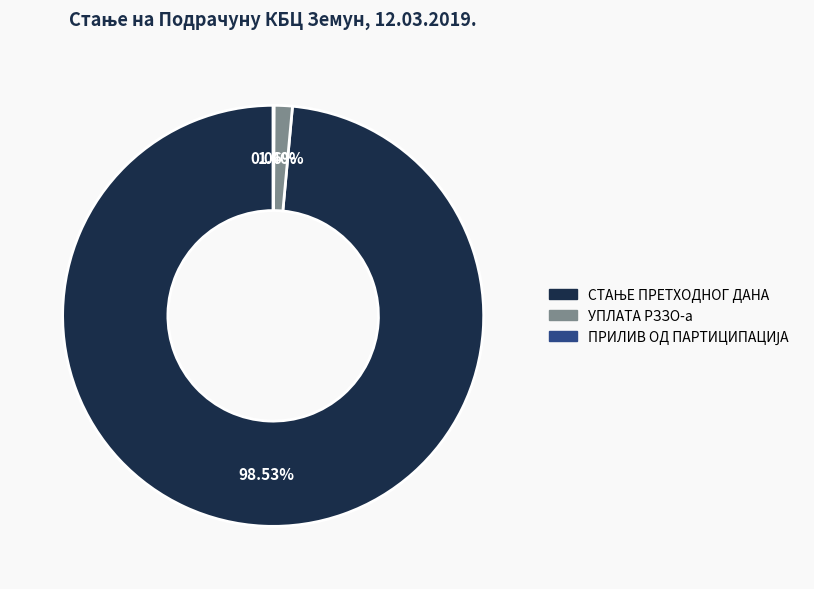

Is there any slice that represents more than half of the pie?

Yes